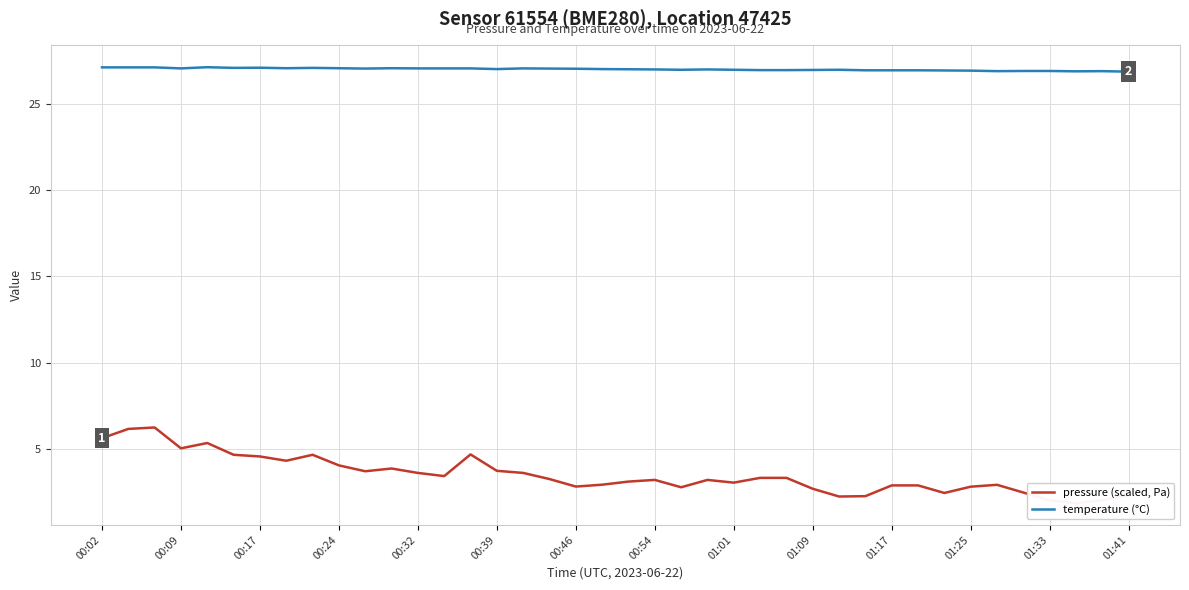

True or false: temperature (°C) has a value of 37.8 at 34.

False